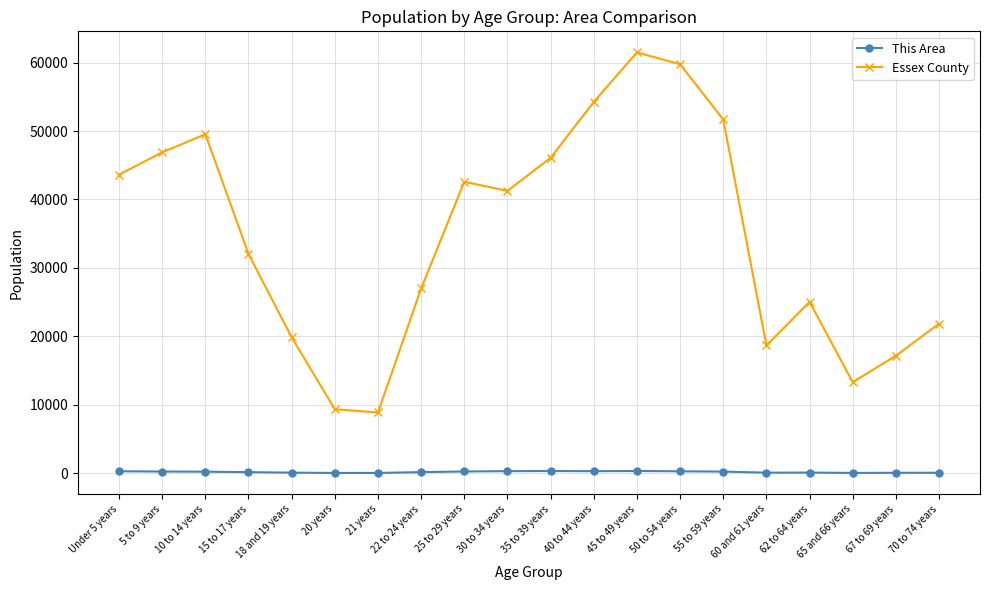

What value does the This Area series have at 50 to 54 years?

287